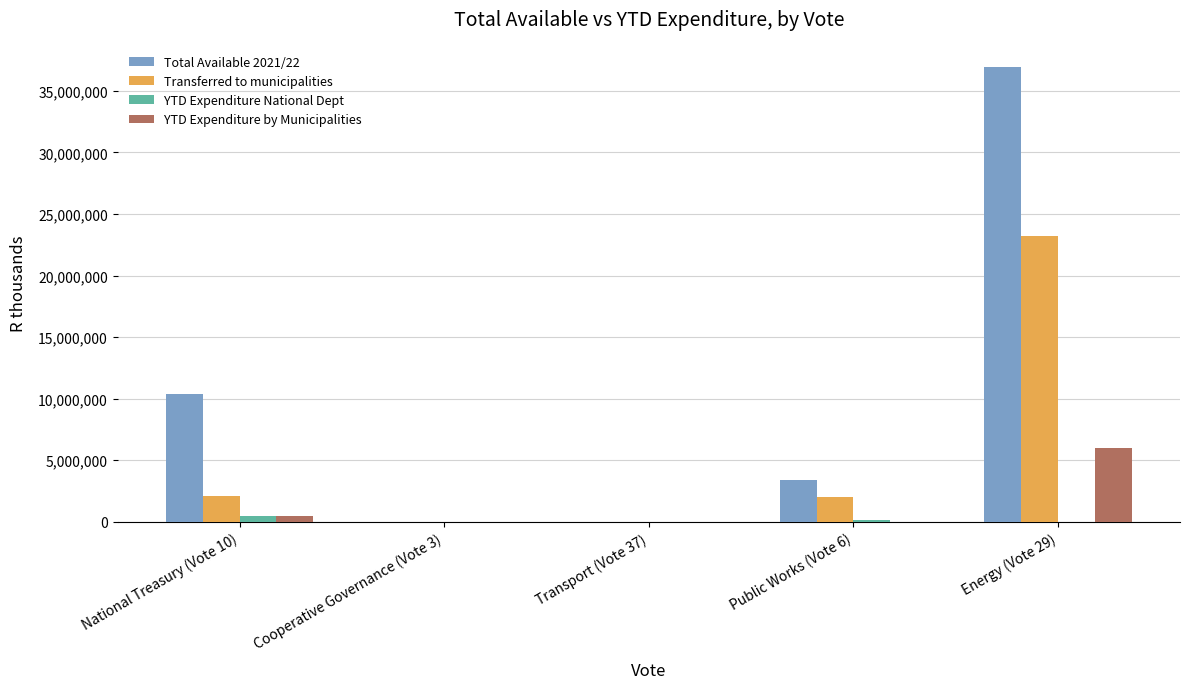

At which category is the sum across all series the highest?

Energy (Vote 29)